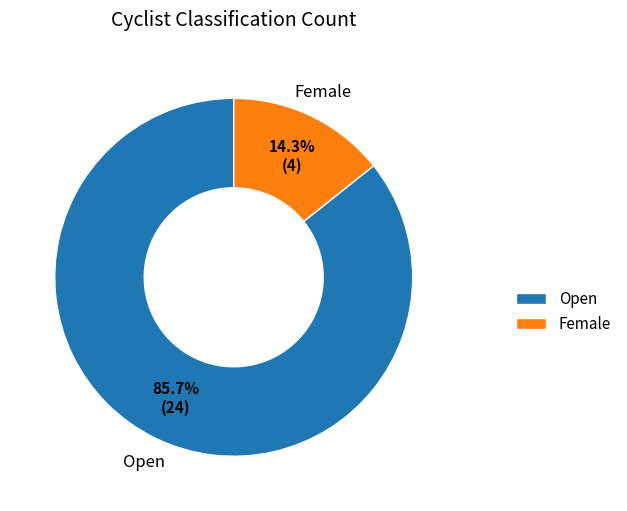

What percentage is the Female slice, to the nearest percent?

14%